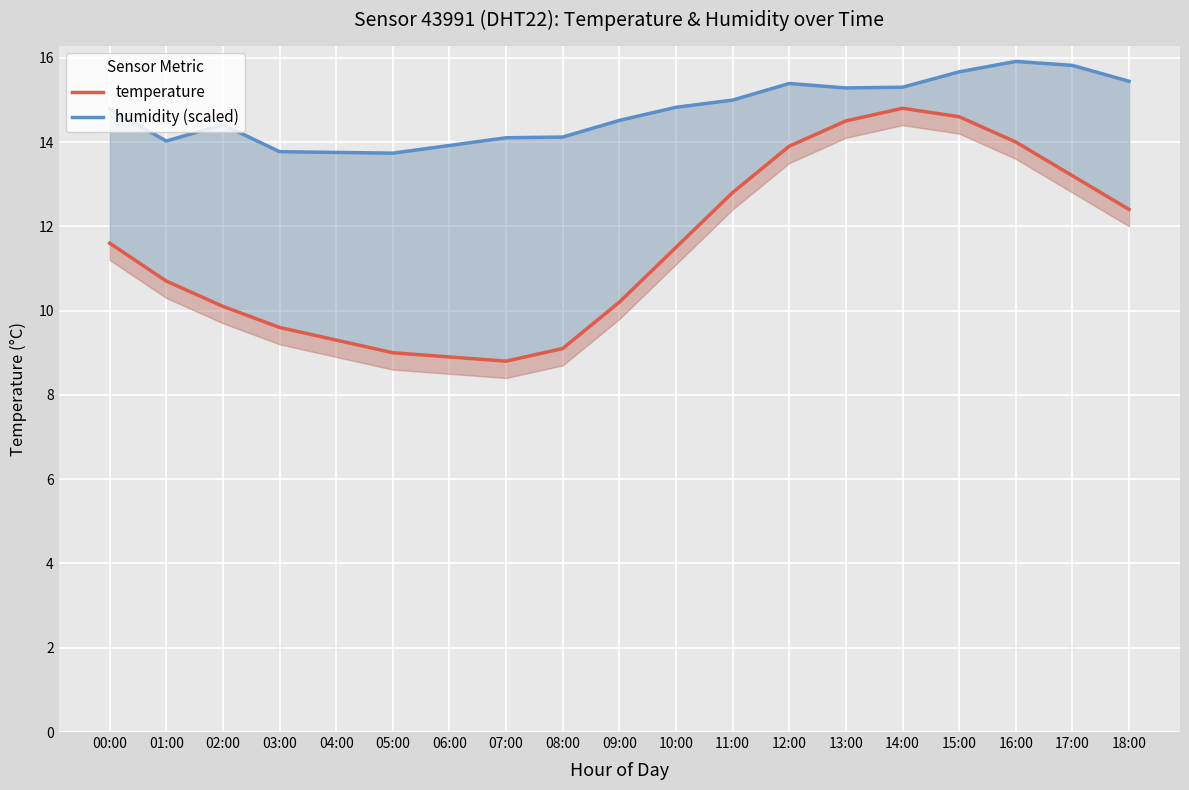

What is the sum of the temperature values at 06:00 and 17:00?

22.1